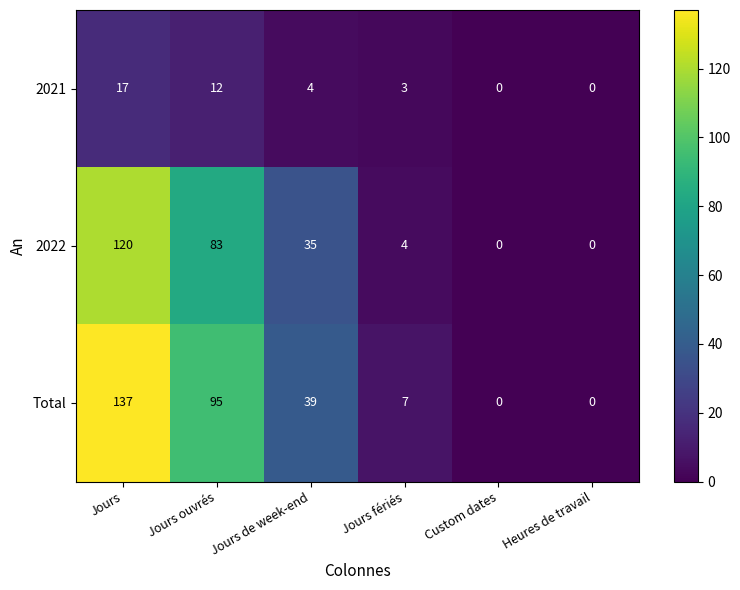

List the series in order of their peak value, lowest first.

2021, 2022, Total